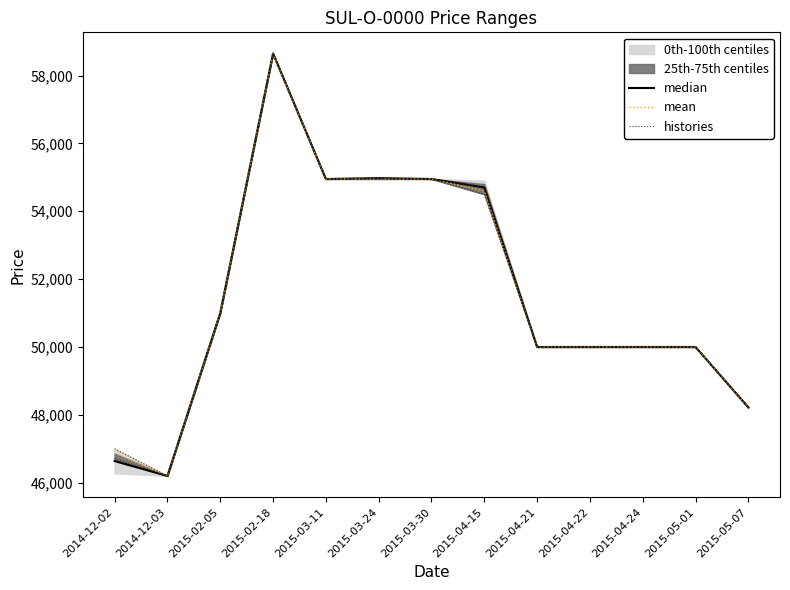

Is it true that mean equals 27712 at 2015-03-24?

False